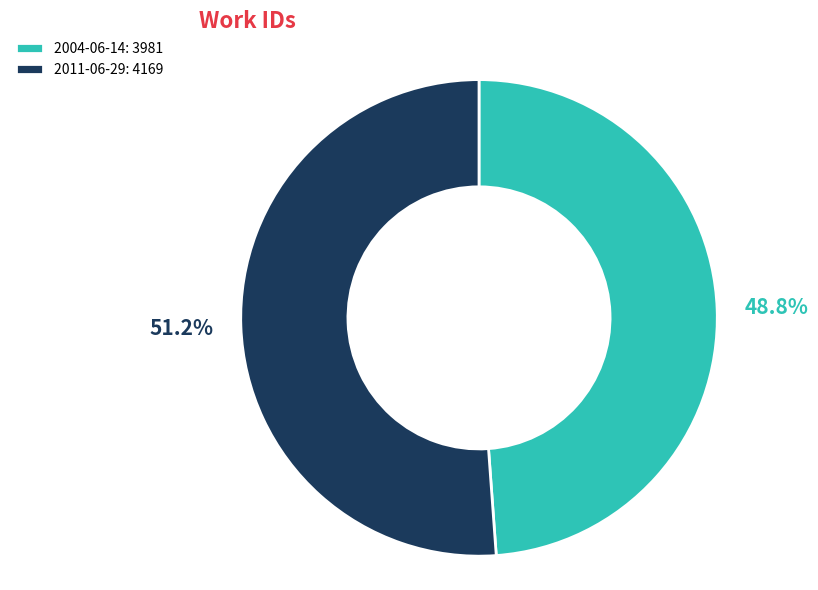

To the nearest percent, what portion does 2004-06-14 represent?

49%